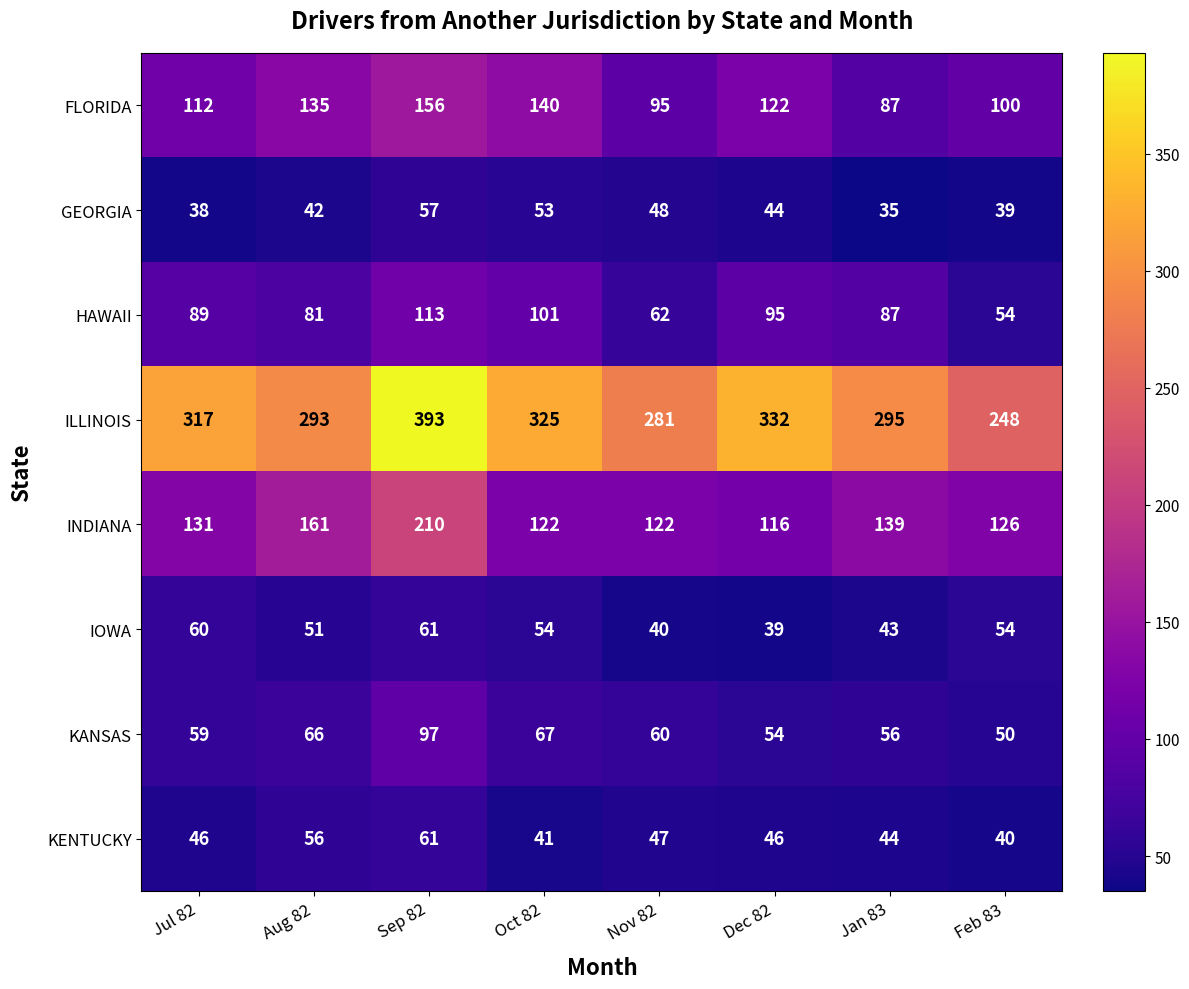

Which label corresponds to the smallest value in the chart?

Jan 83